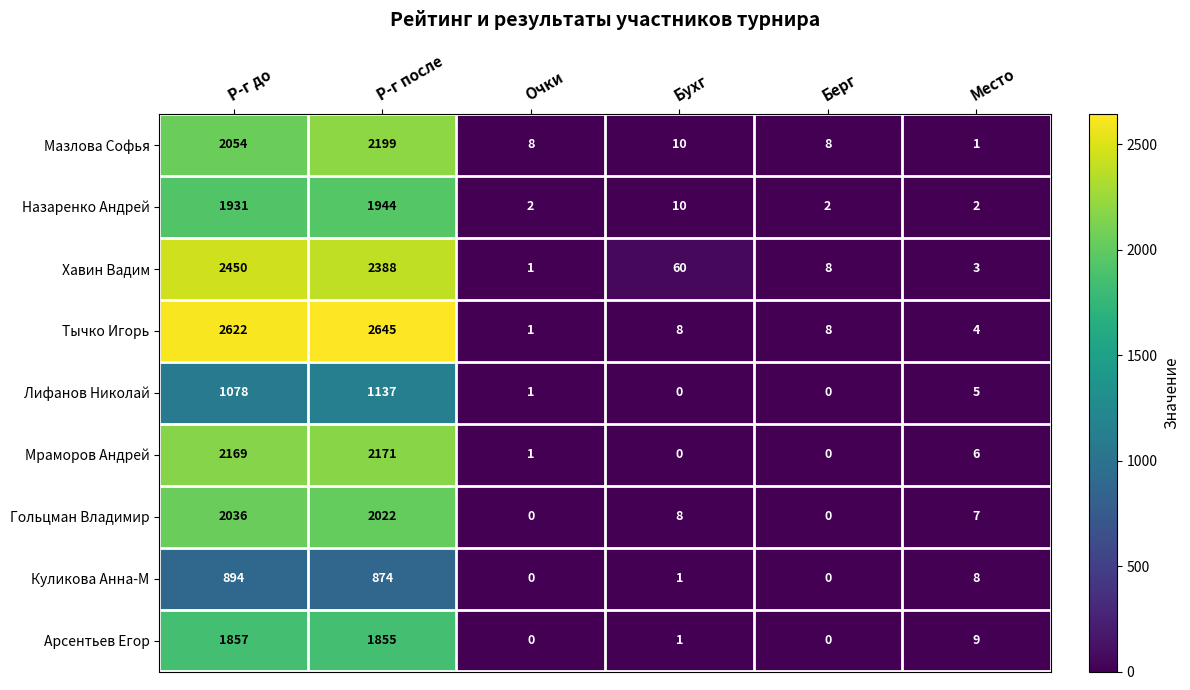

What is the average value of the Мазлова Софья series?

713